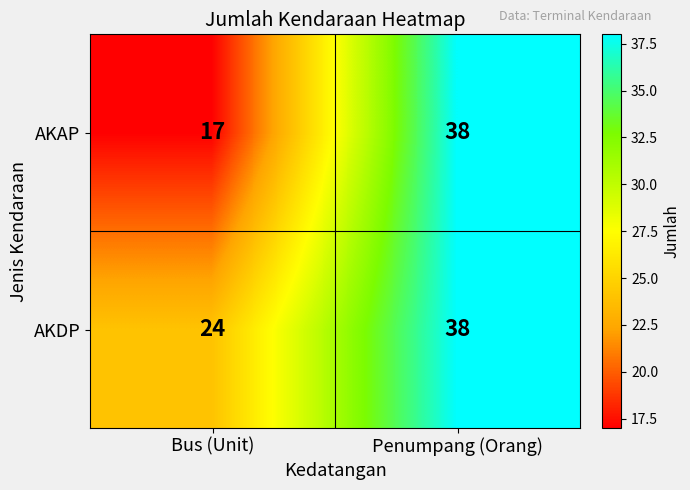

At how many categories does at least one series exceed 36?

1